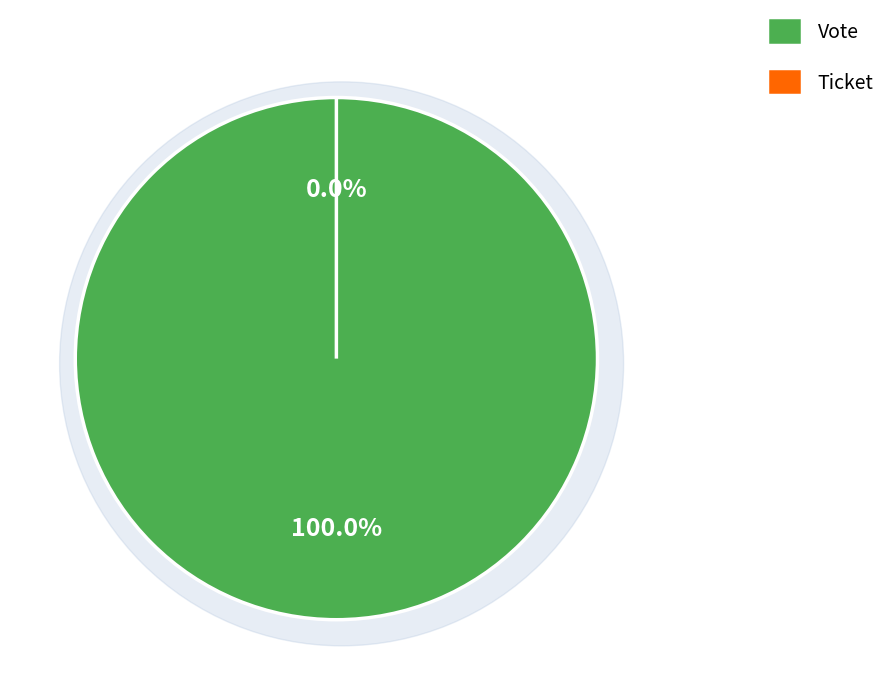

How many slices are in this pie chart?

2